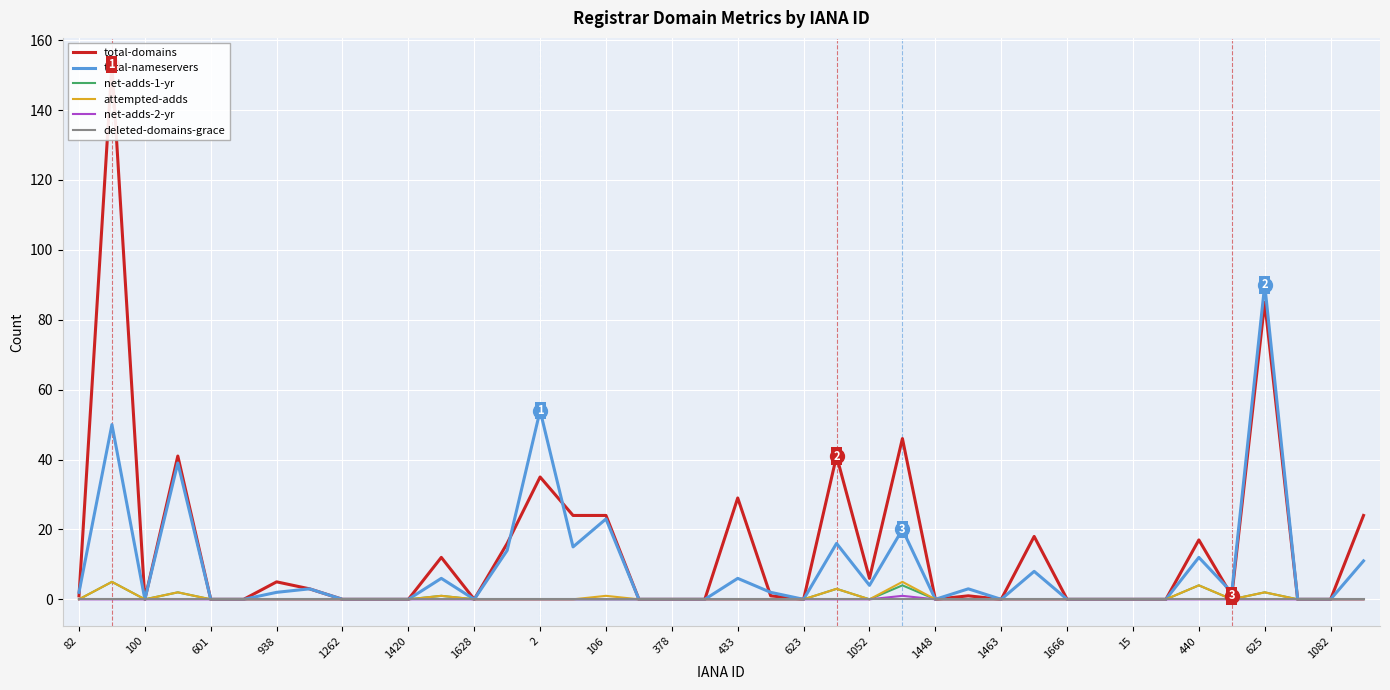

True or false: deleted-domains-grace has more than 0 interior local peaks.

False